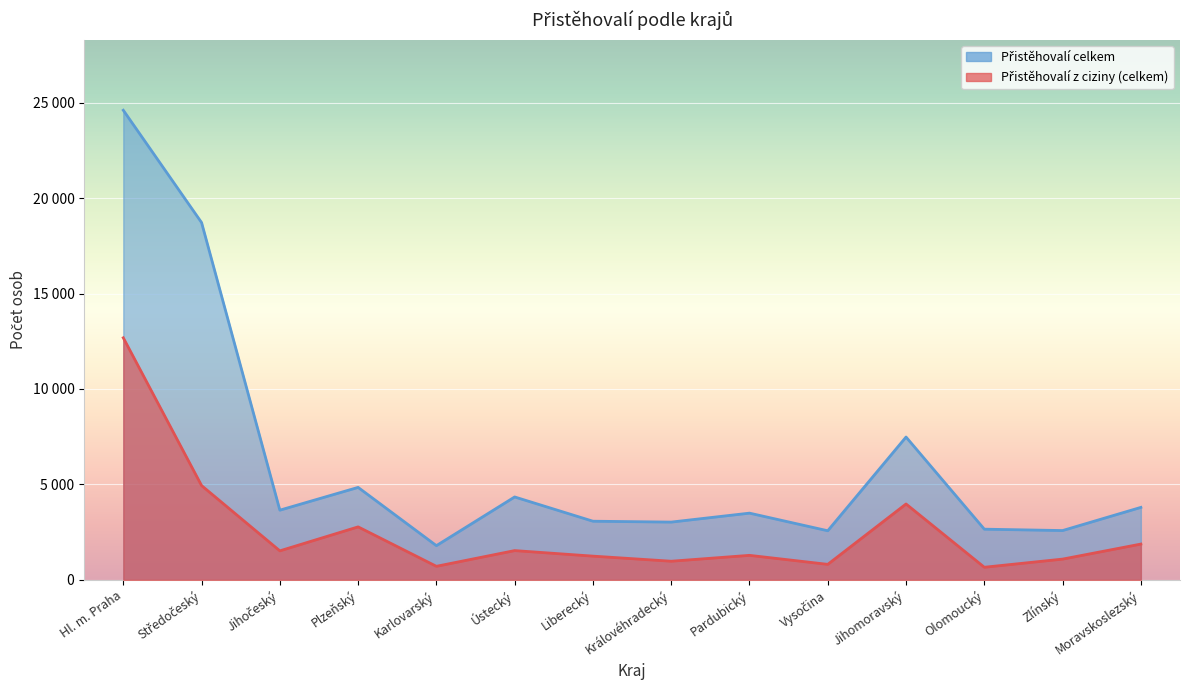

How many lines are shown in the chart?

2